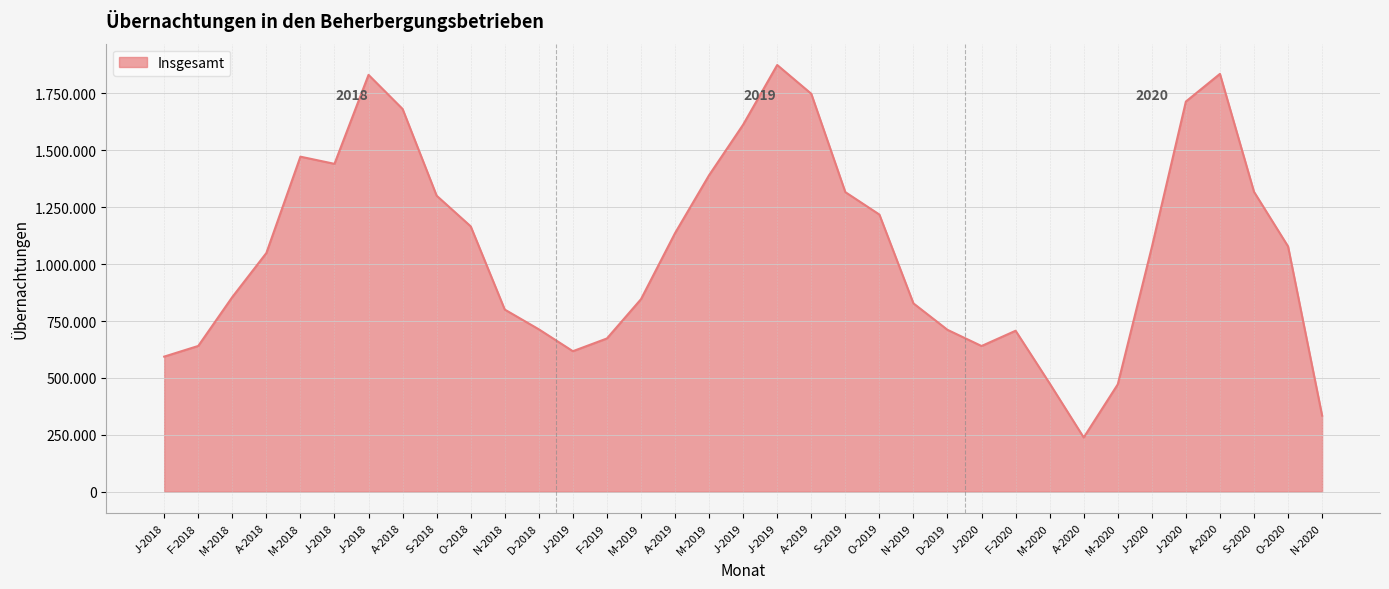

The chart shows a value of 593702 at J-2018. True or false?

True